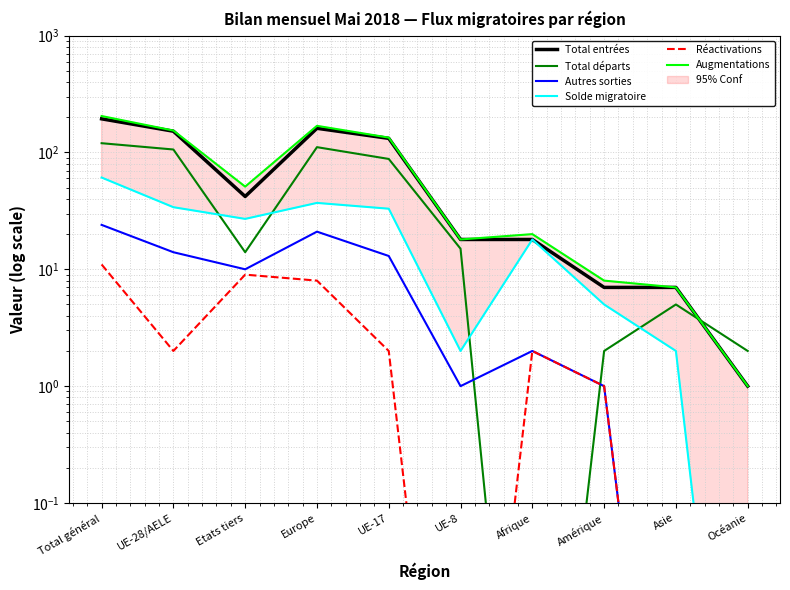

In Solde migratoire, how many points are lower than both neighbors (excluding endpoints)?

2